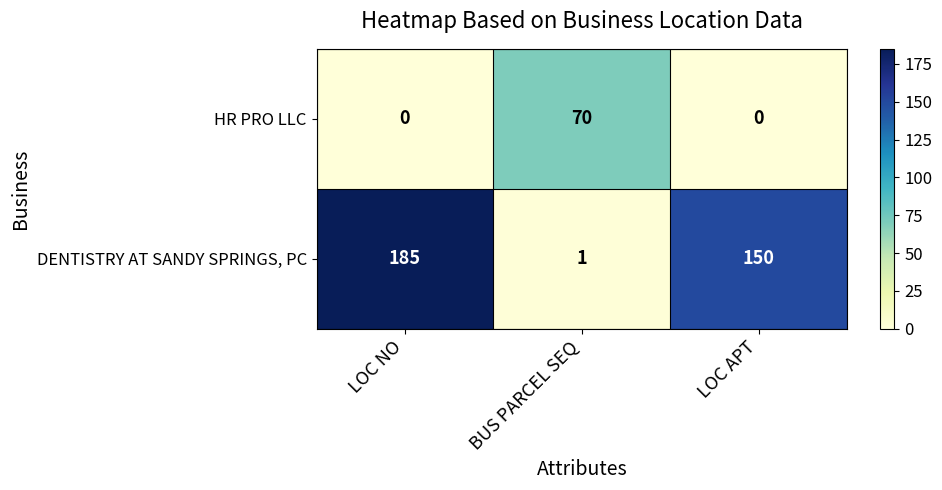

What is the difference between the second highest and minimum values in the DENTISTRY AT SANDY SPRINGS, PC series?

149